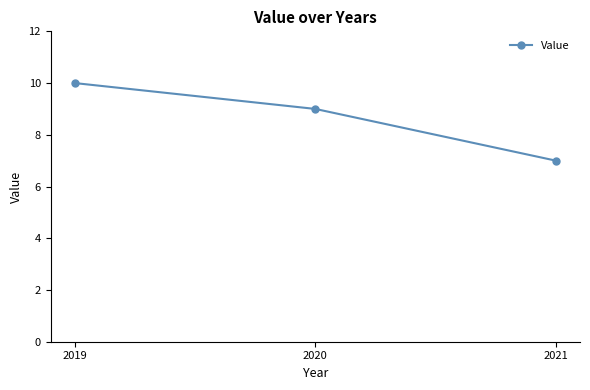

Approximately how many times larger is the value at 2019 compared to 2021?

1.4